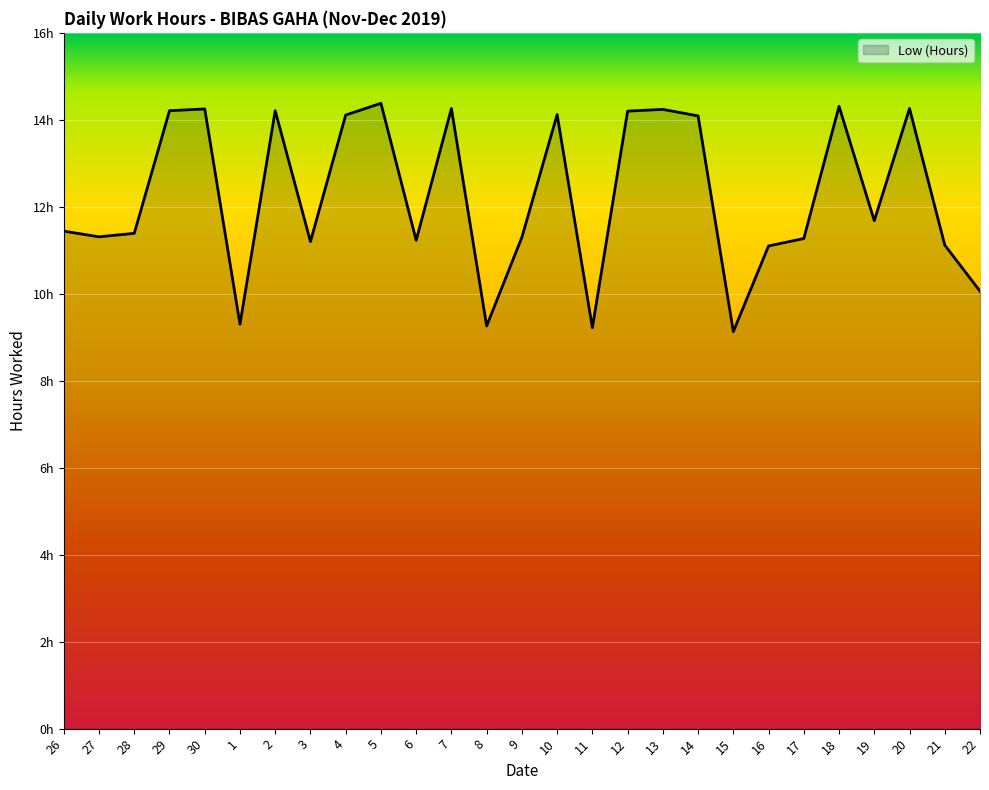

Does the chart display data point markers on the line(s)?

No